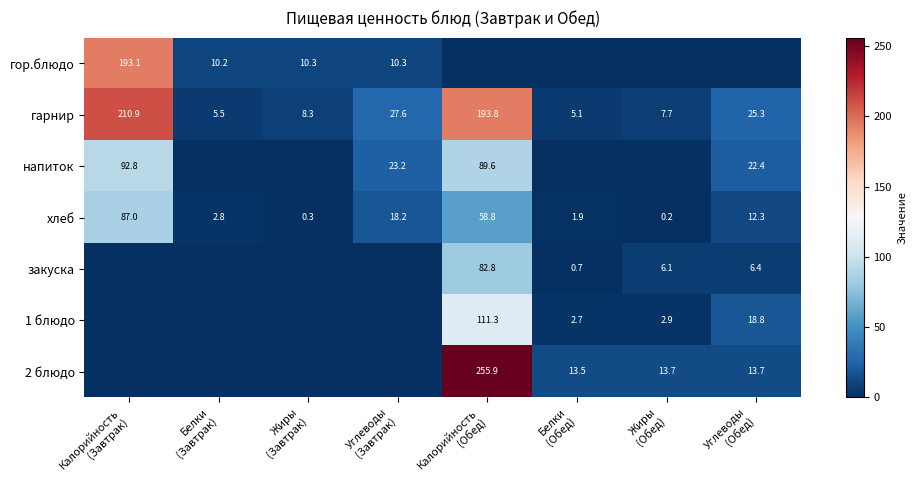

What is the difference between the maximum and second lowest values in the хлеб series?

86.7